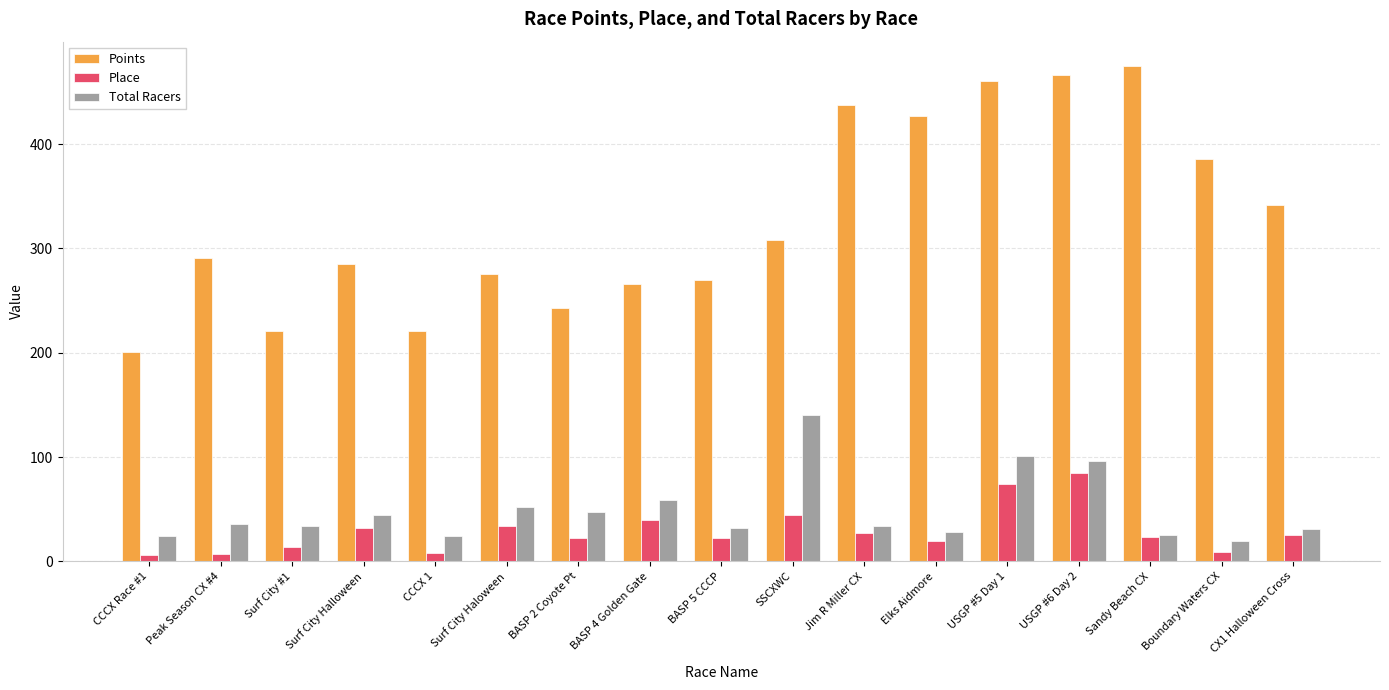

How many series are shown in this chart?

3